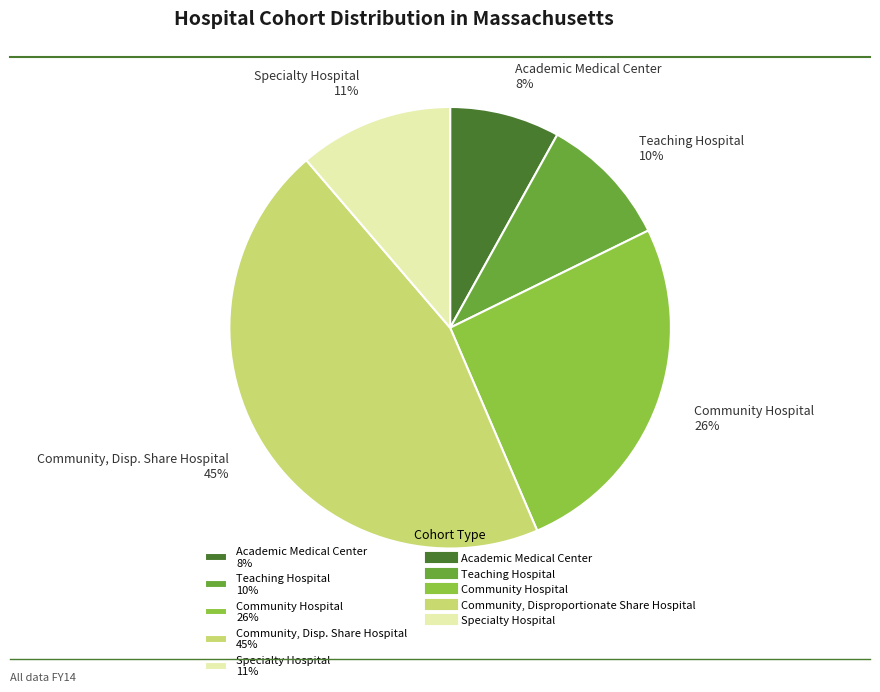

To the nearest percent, what is the difference between the Community Hospital 26% and Specialty Hospital 11% slice percentages?

15%